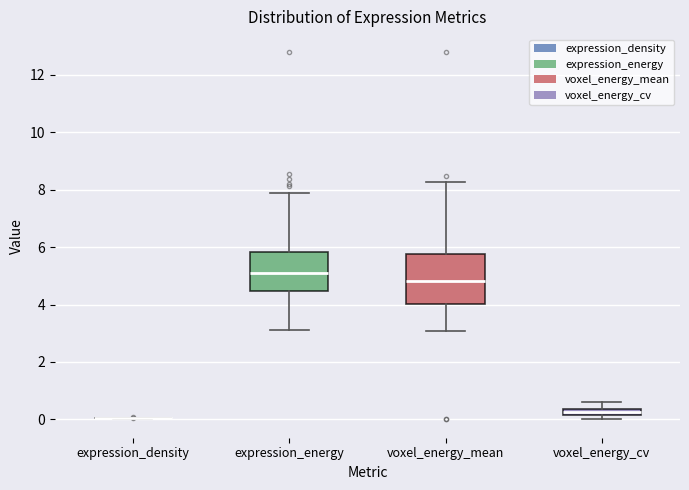

Where does the upper whisker of the box for voxel_energy_cv end on the y-axis? The values are not printed on the chart, so give them approximately, as read against the axis.

0.6